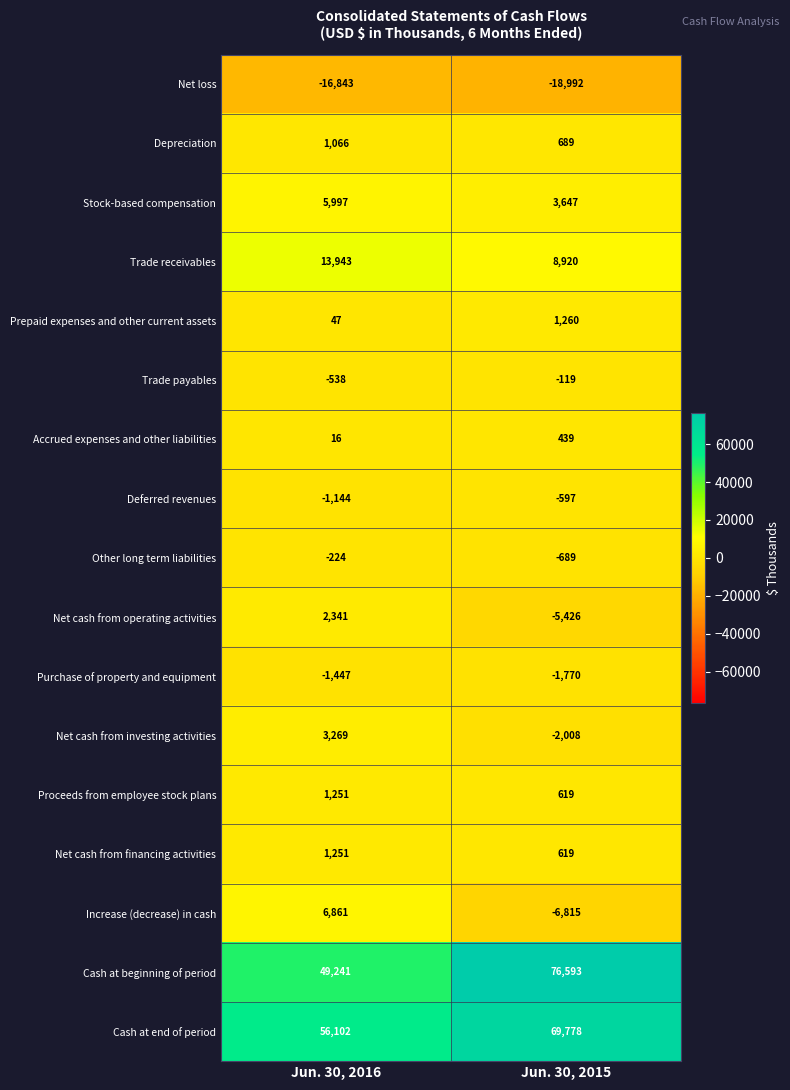

What is the sum of all Trade payables values?

-657